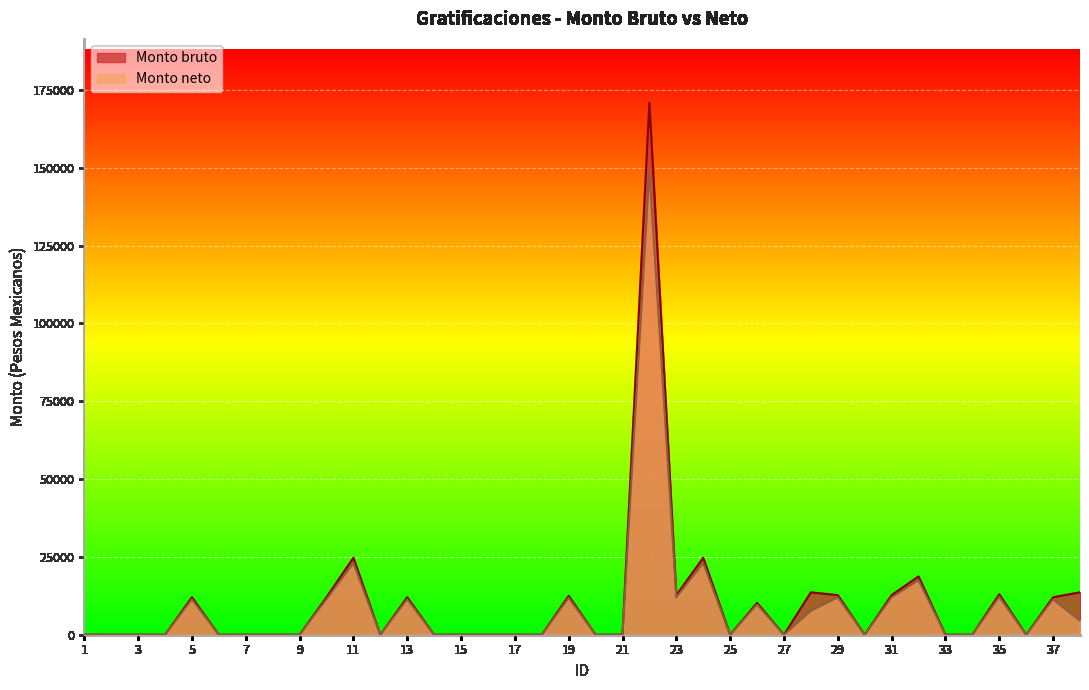

What is the sum of all Monto neto values?

339728.9